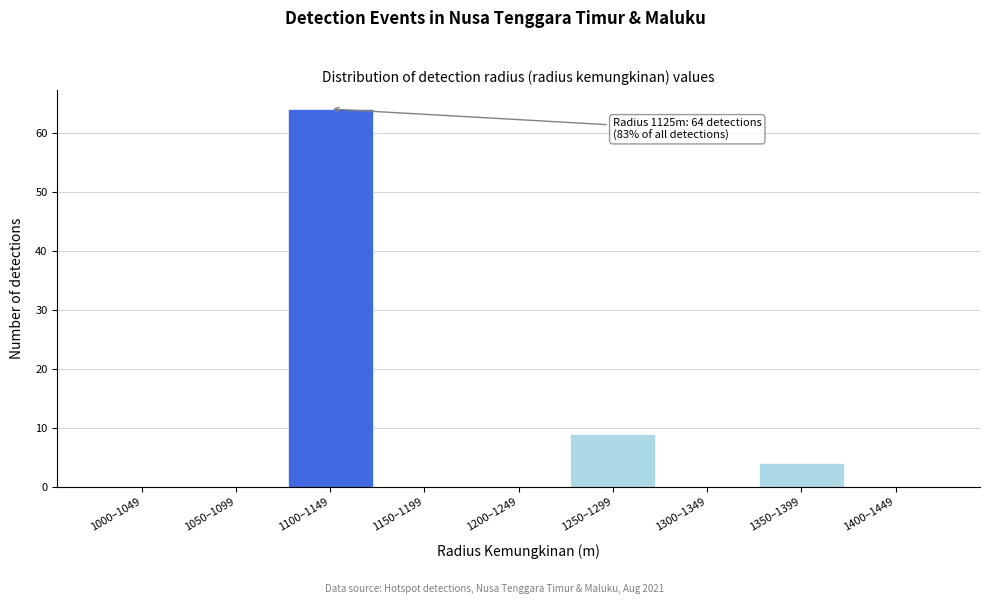

Reading left to right, transcribe all the data shown in this chart.

1000–1049=0	1050–1099=0	1100–1149=64	1150–1199=0	1200–1249=0	1250–1299=9	1300–1349=0	1350–1399=4	1400–1449=0